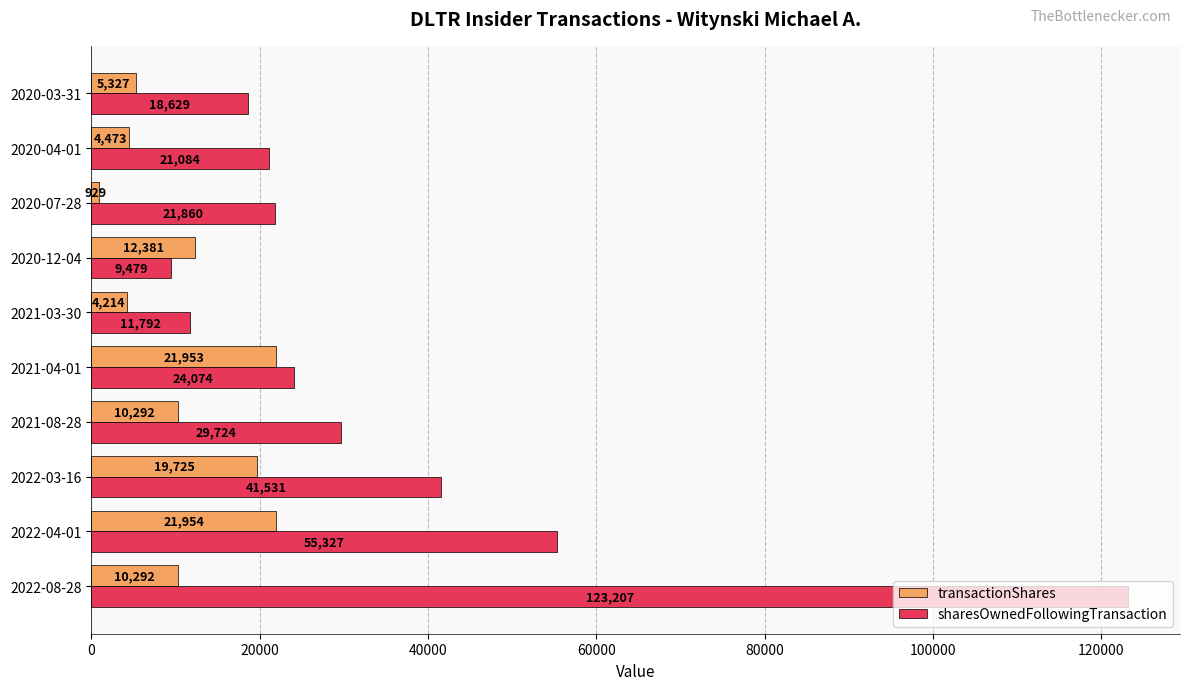

What is the greatest value displayed?

123207